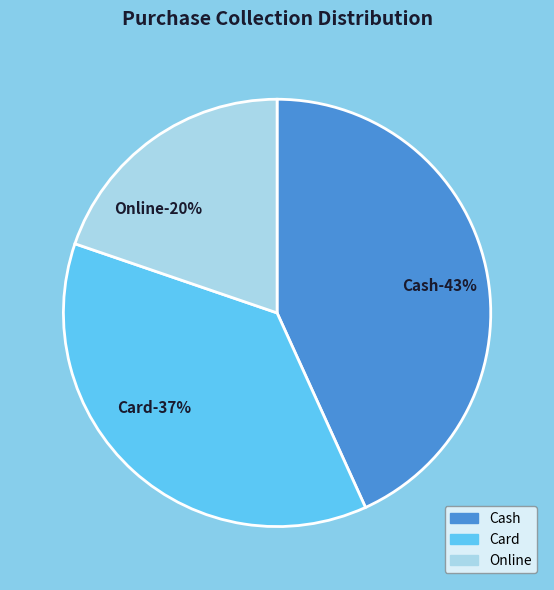

To the nearest percent, what is the average slice percentage?

33%